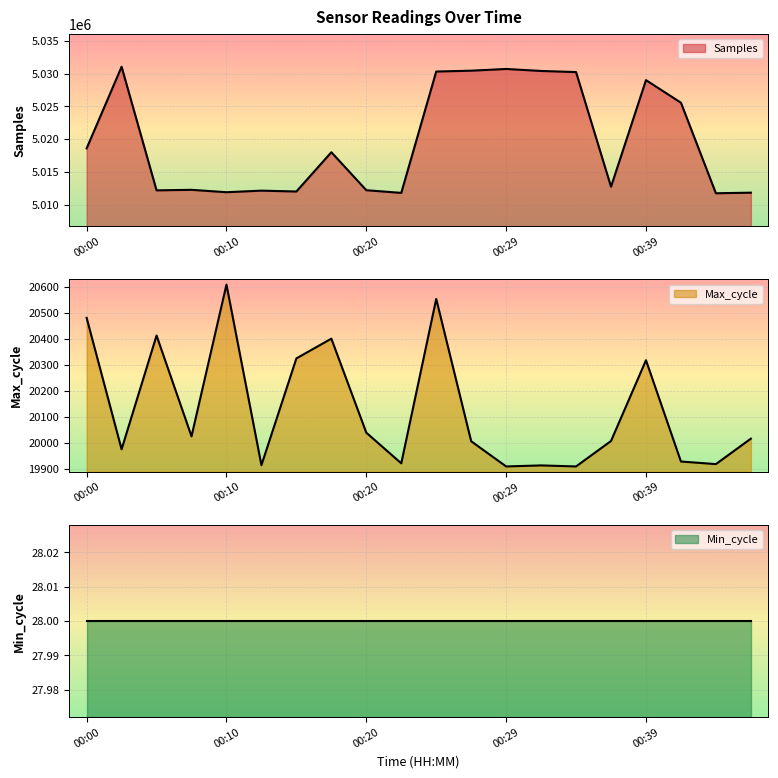

Does the chart display data point markers on the line(s)?

No